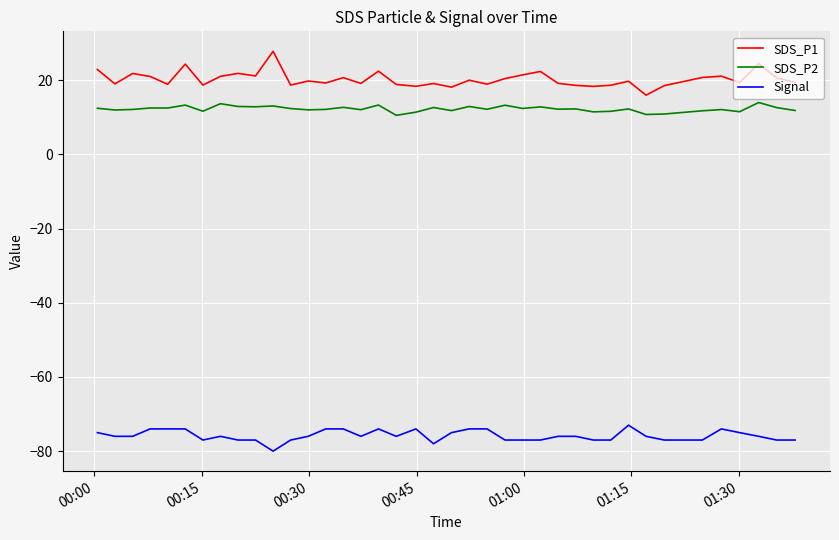

What is the lowest value of the SDS_P1 series?

16.0